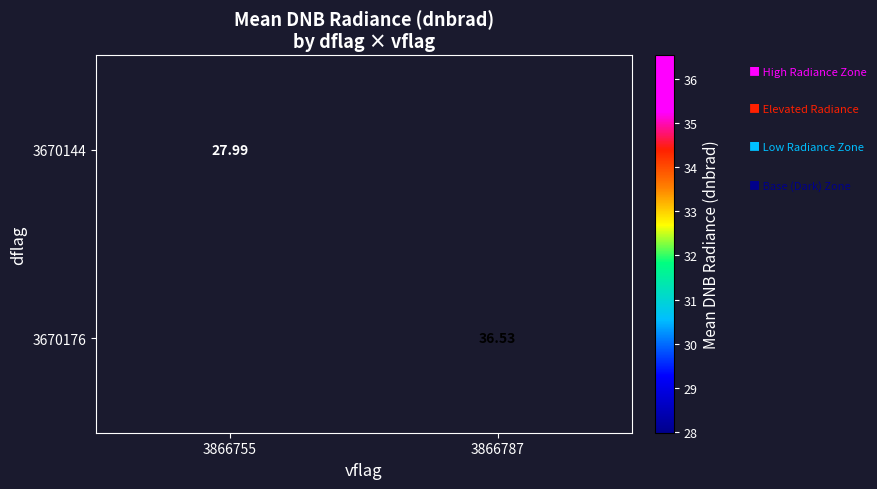

True or false: 3670176 has a value of 59.9 at 3866787.

False